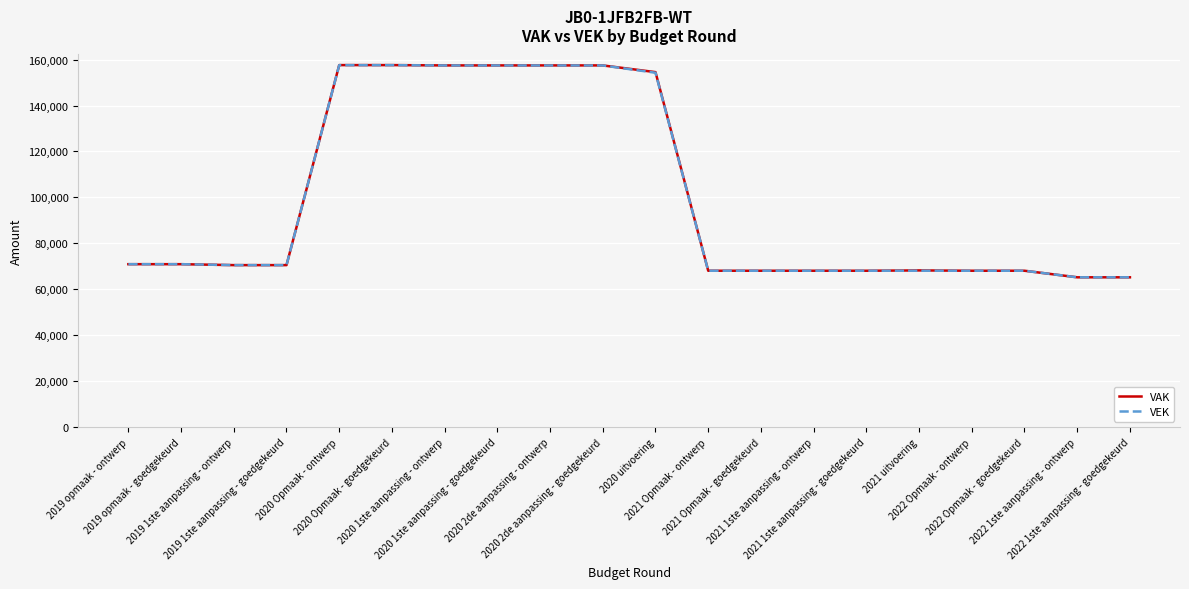

Which series has the largest range (max minus min)?

VAK